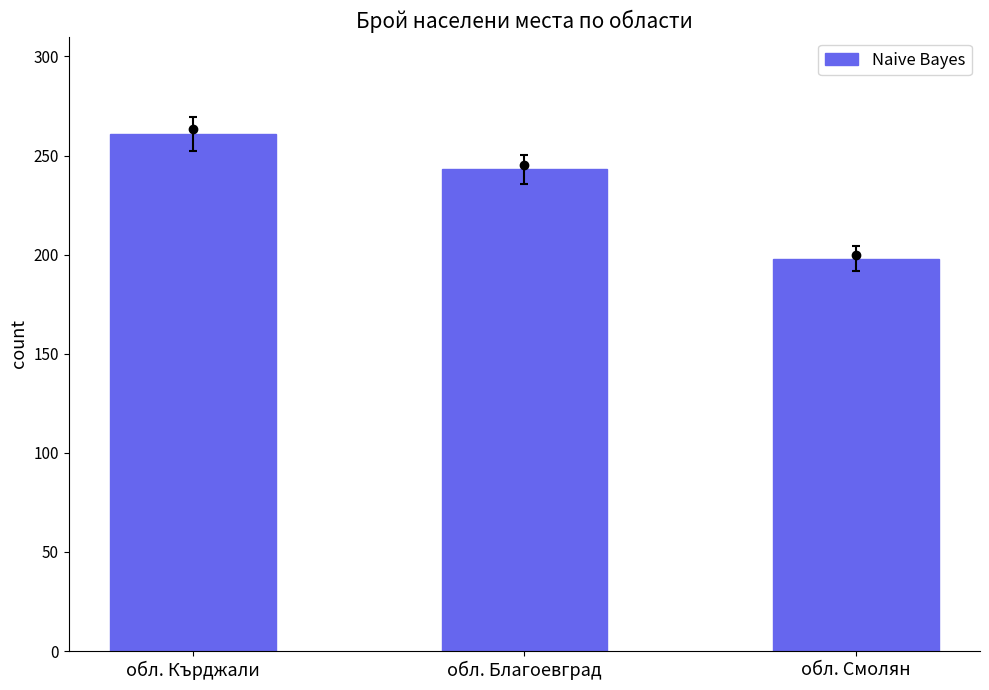

List the labels in order of value, smallest first.

обл. Смолян, обл. Благоевград, обл. Кърджали